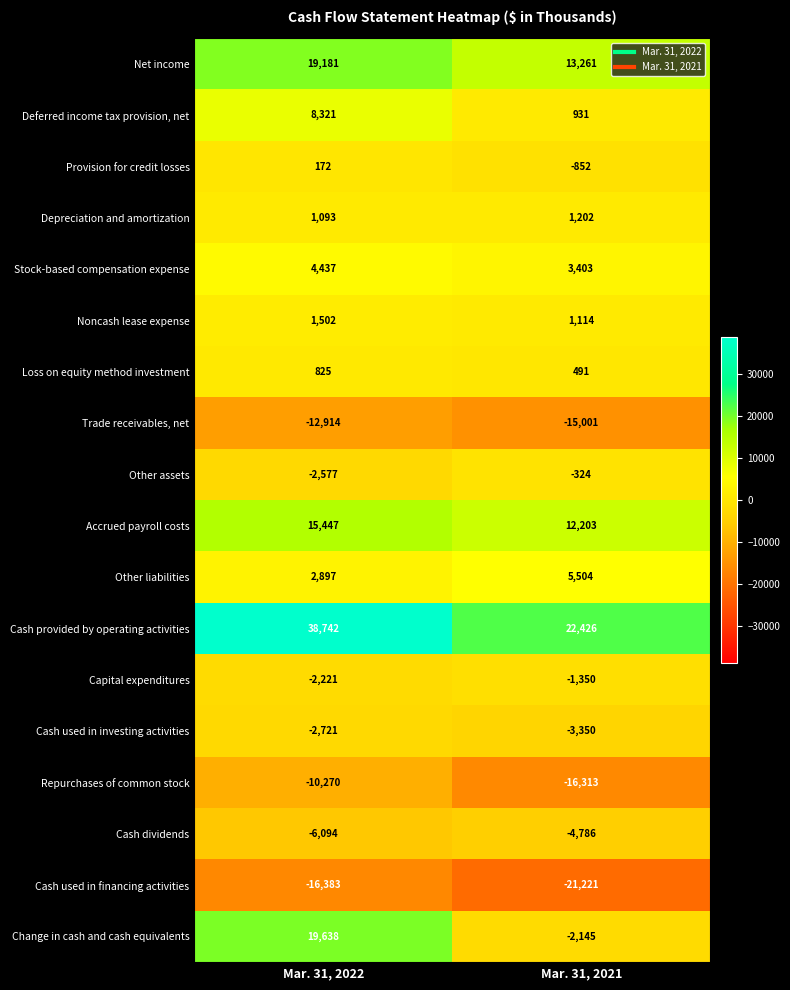

Which series has the largest range (max minus min)?

Change in cash and cash equivalents